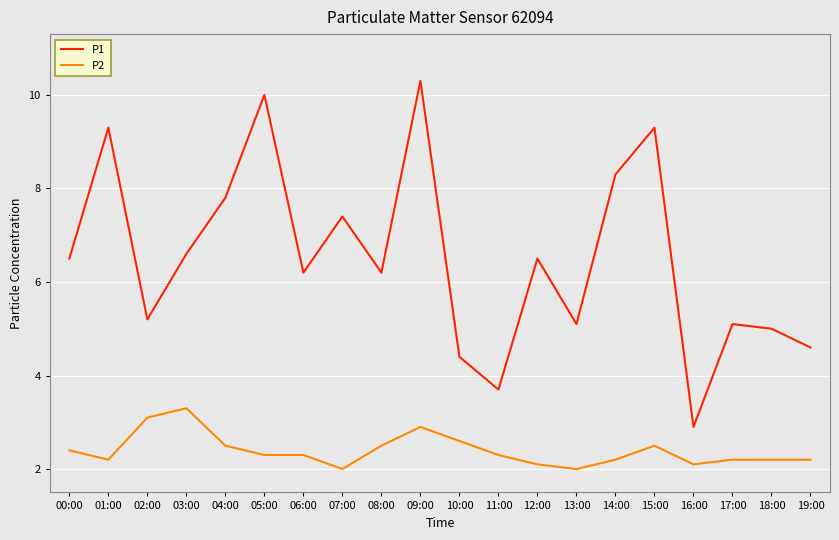

Which series has the largest total across all categories?

P1